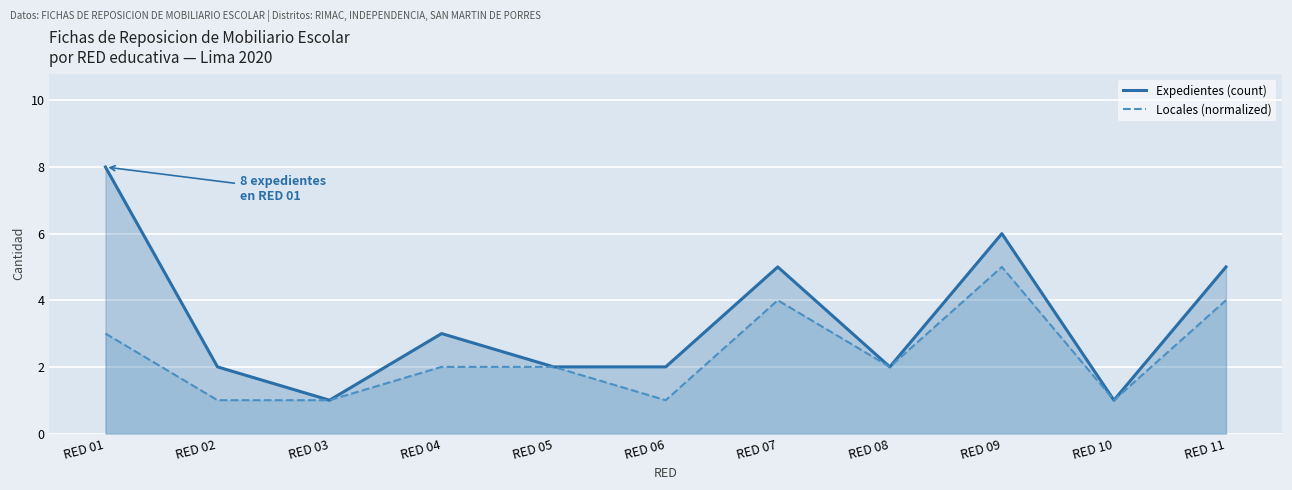

How many lines are shown in the chart?

2